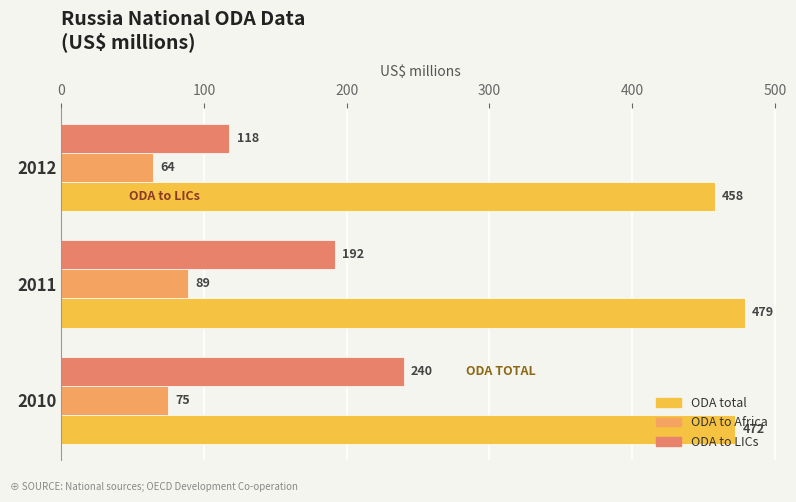

At which label does ODA total reach its peak?

2011